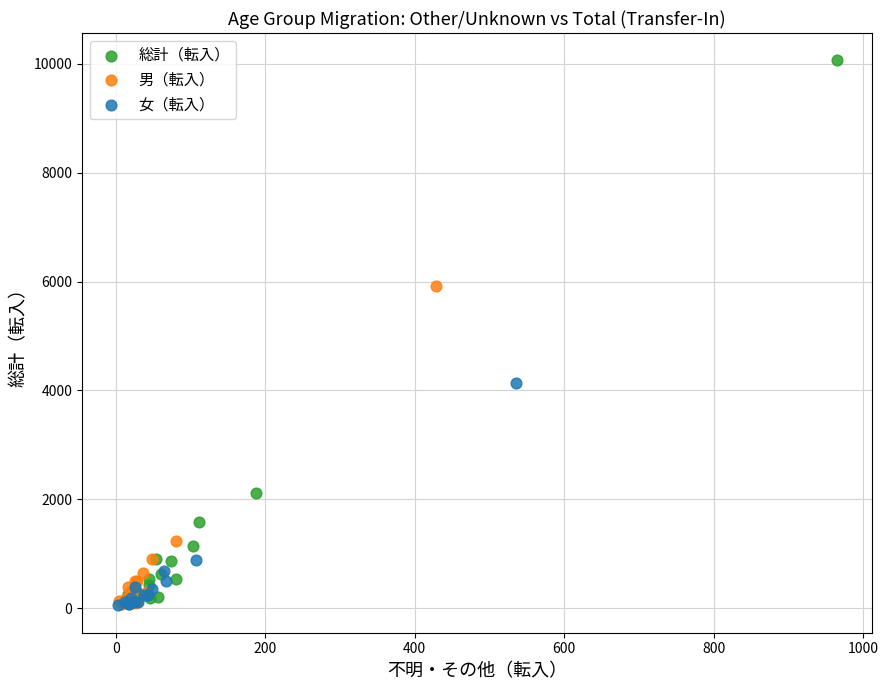

Which series contains the highest Y value?

総計（転入）